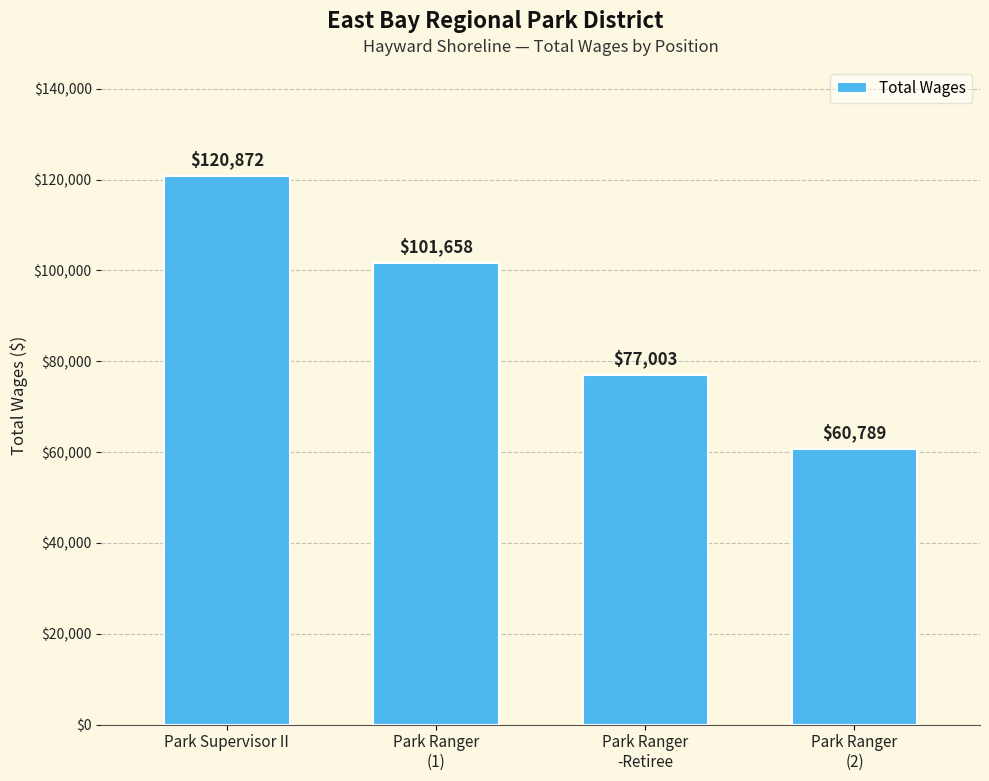

What is the label of the 1st bar from the right?

Park Ranger
(2)